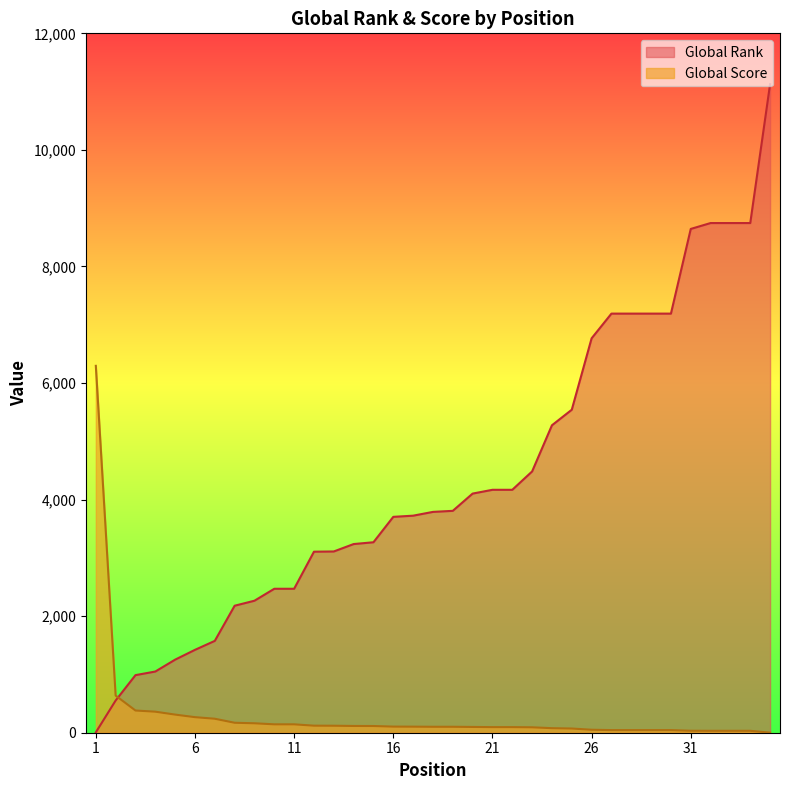

Is it true that Global Score equals 78 at 24?

True